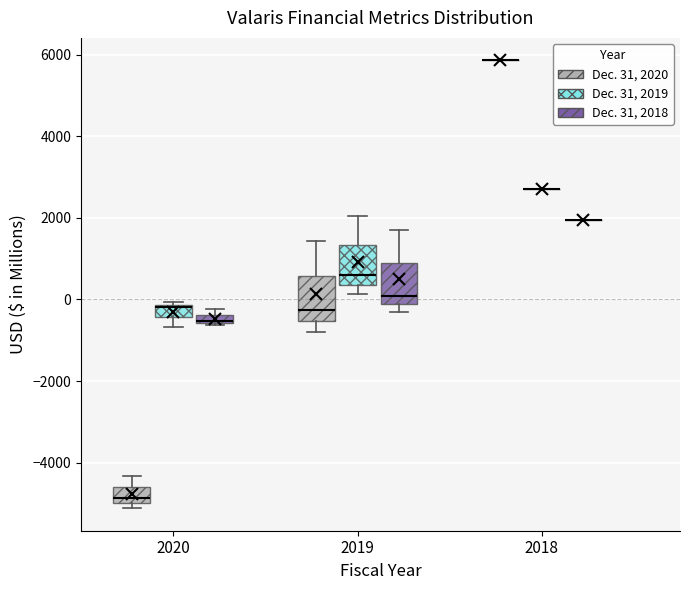

Where is the lower edge of the box for 2020 (Dec. 31, 2018) on the y-axis? The values are not printed on the chart, so give them approximately, as read against the axis.

-600